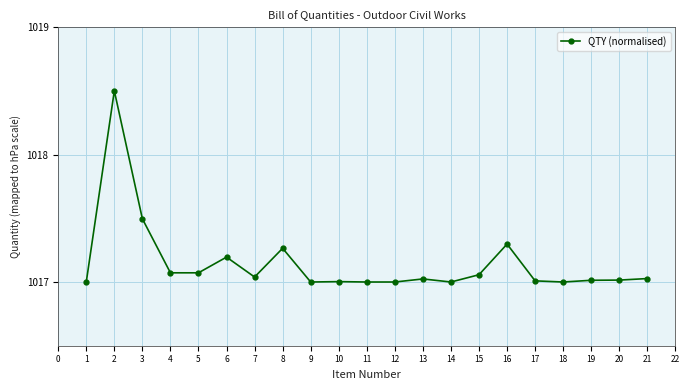

What is the maximum value shown in the chart?

1018.5